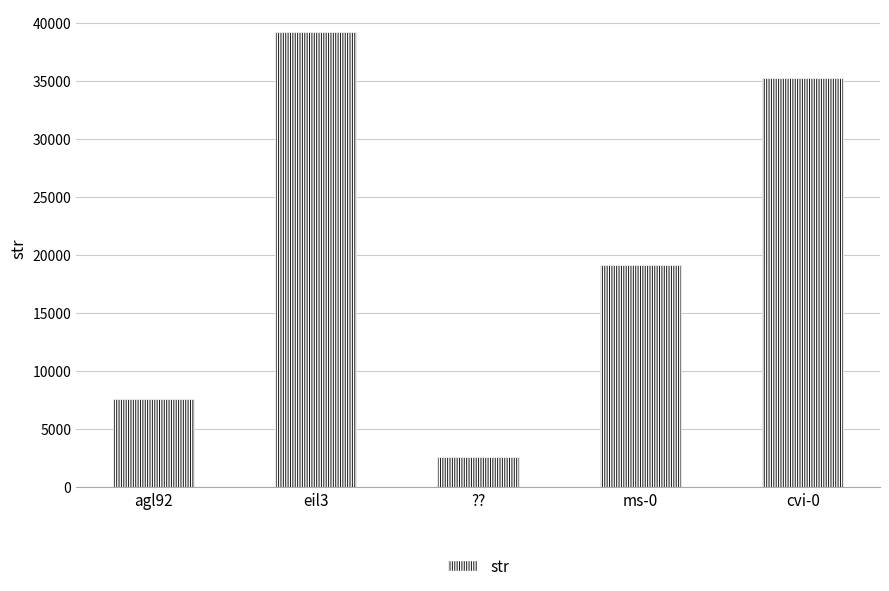

Reading left to right, extract all data points from this chart.

7564	39221	2539	19084	35201